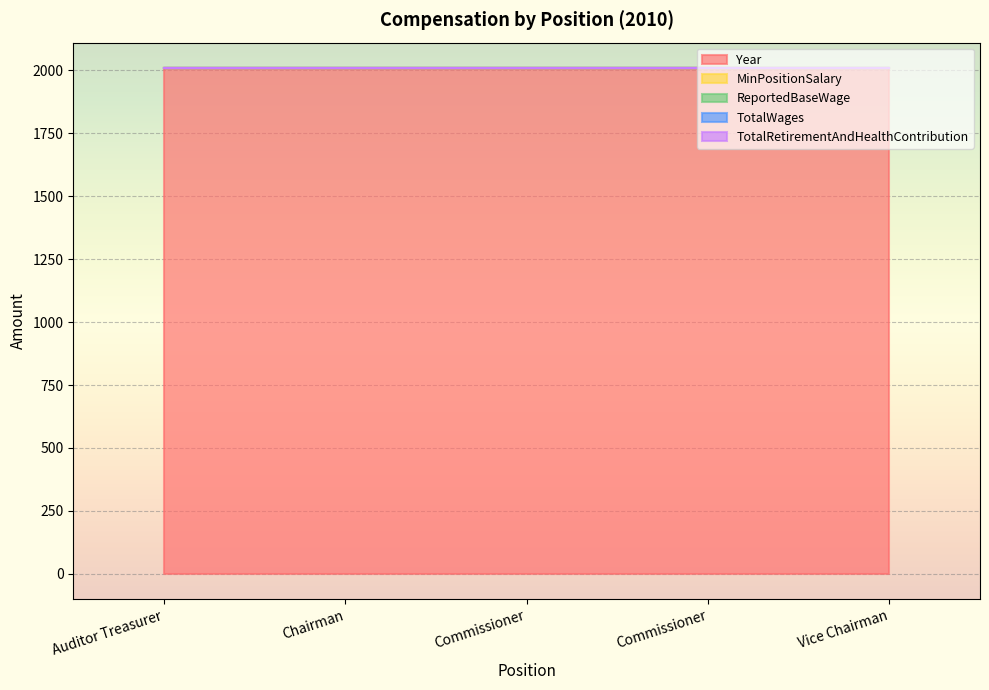

At which label is ReportedBaseWage closest to 0?

Auditor Treasurer